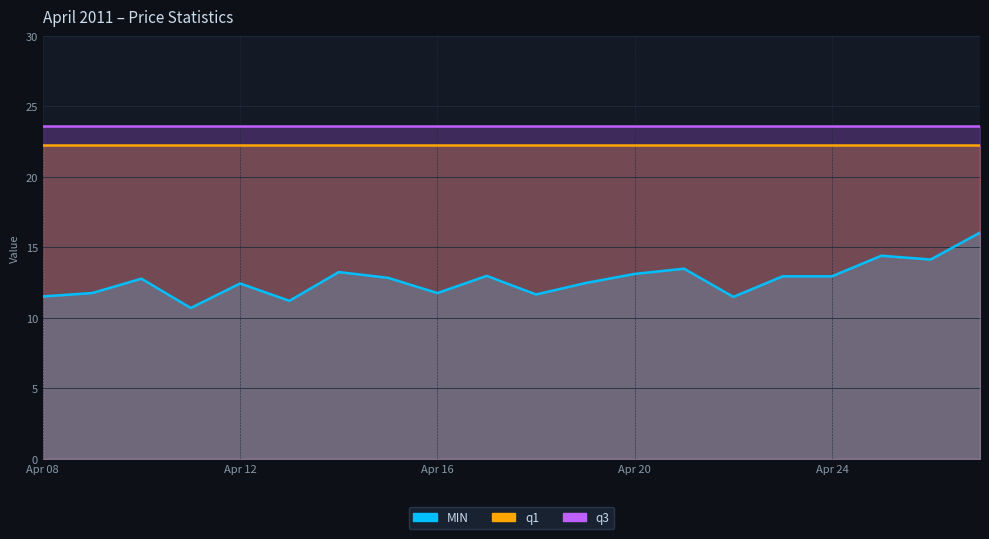

True or false: q1 has more than 1 points higher than both neighbors.

False